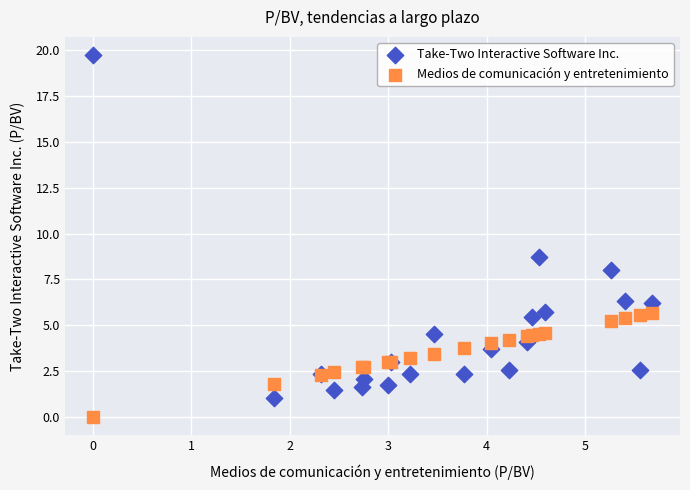

Which series has the largest Y range (max minus min)?

Take-Two Interactive Software Inc.